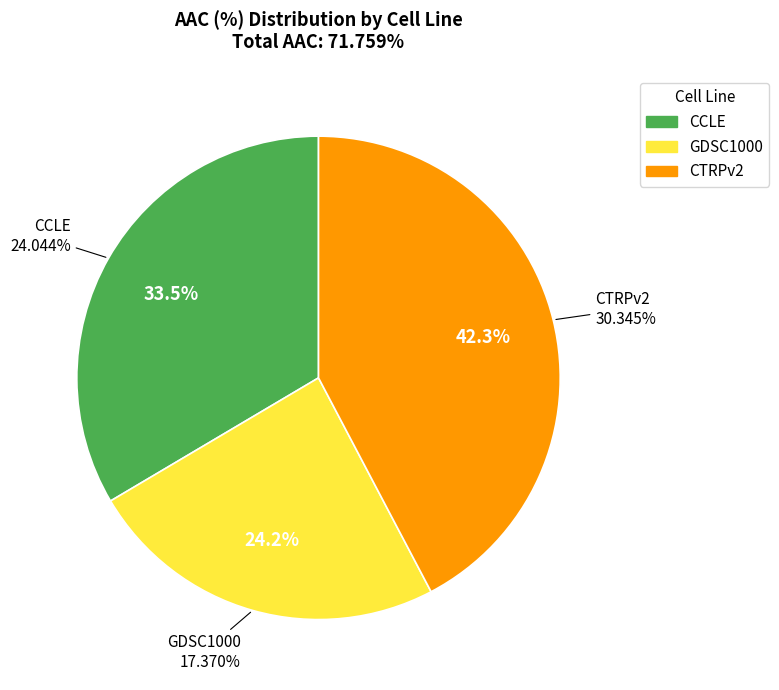

To the nearest percent, what percentage of the pie is CCLE?

34%